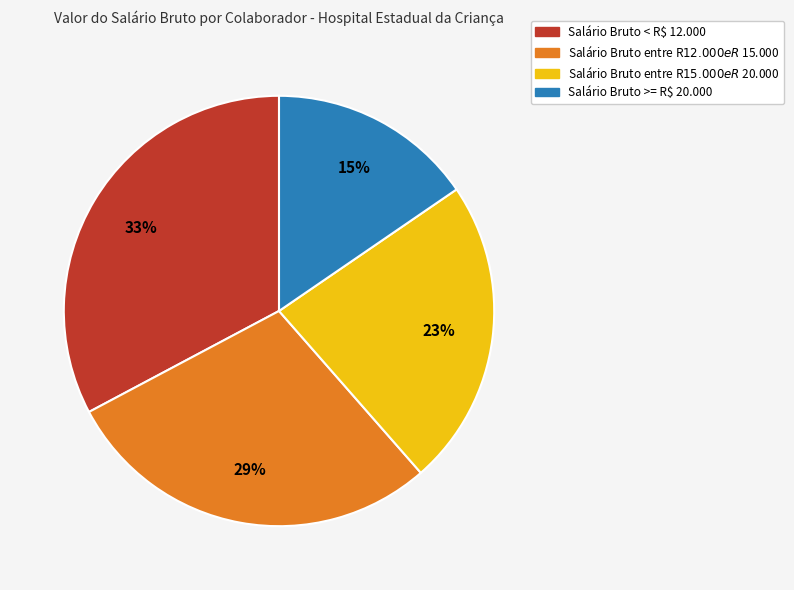

To the nearest percent, what is the average slice percentage?

25%